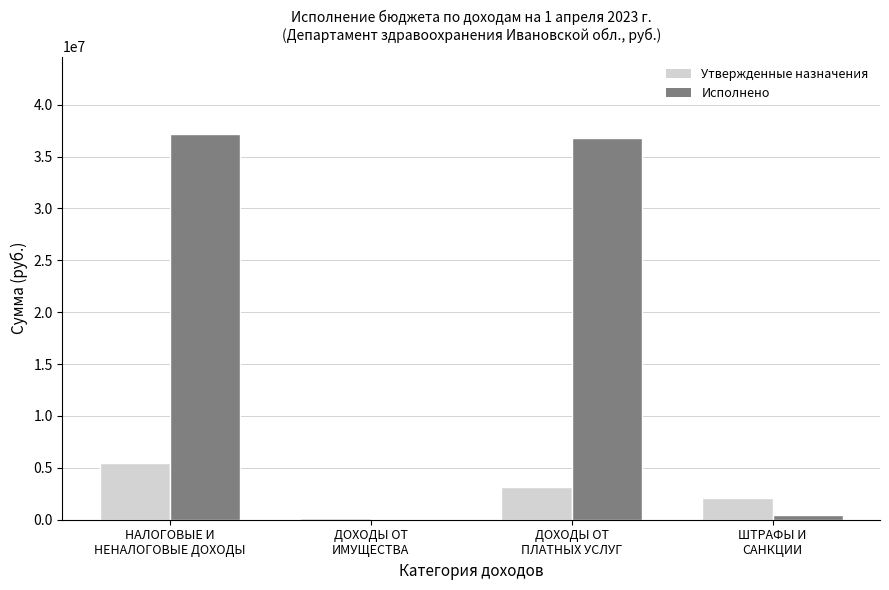

What is the highest value of the Утвержденные назначения series?

5466688.3